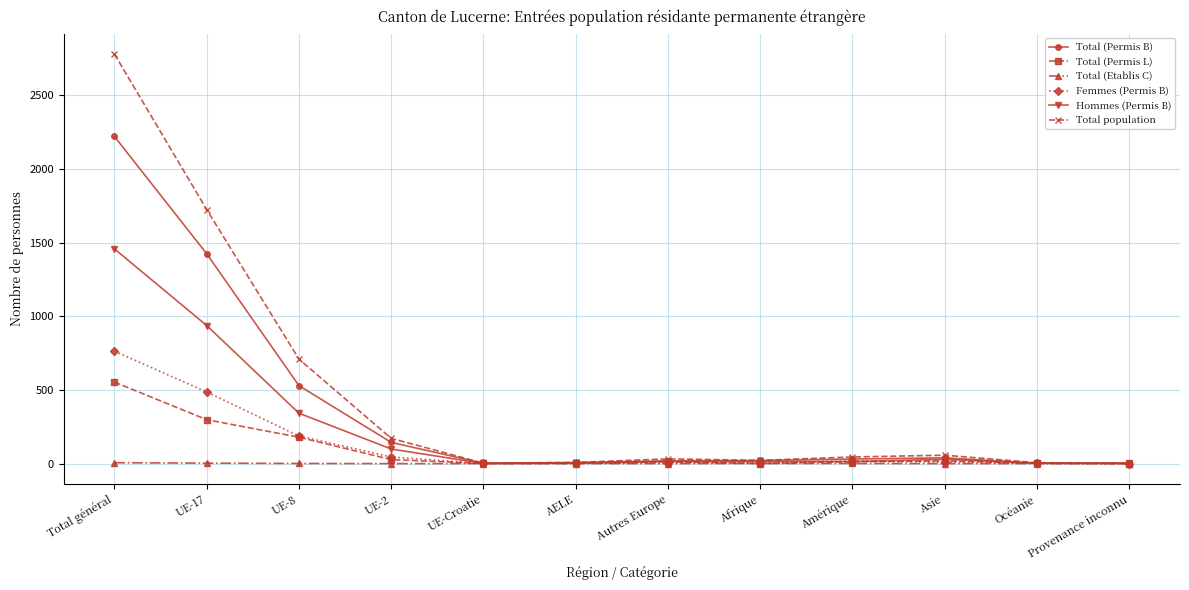

Rank the series by their maximum value, from highest to lowest.

Total population, Total (Permis B), Hommes (Permis B), Femmes (Permis B), Total (Permis L), Total (Etablis C)